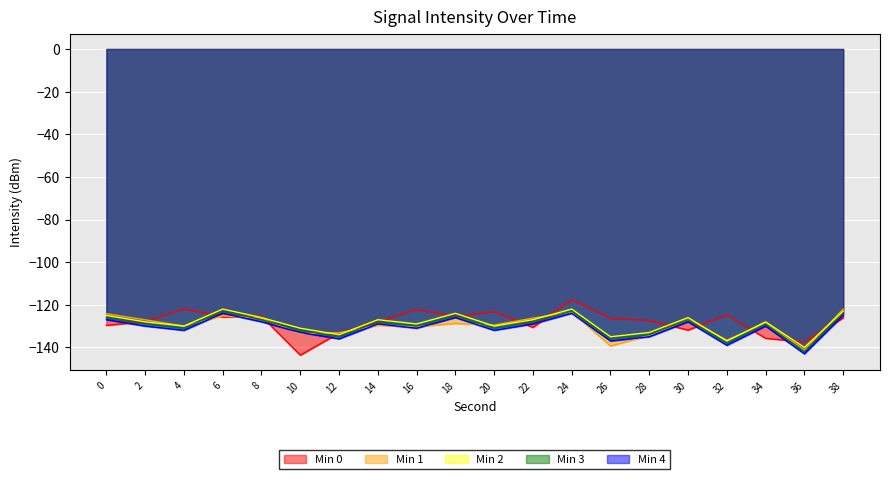

What is the average value of the Min 3 series?

-129.9